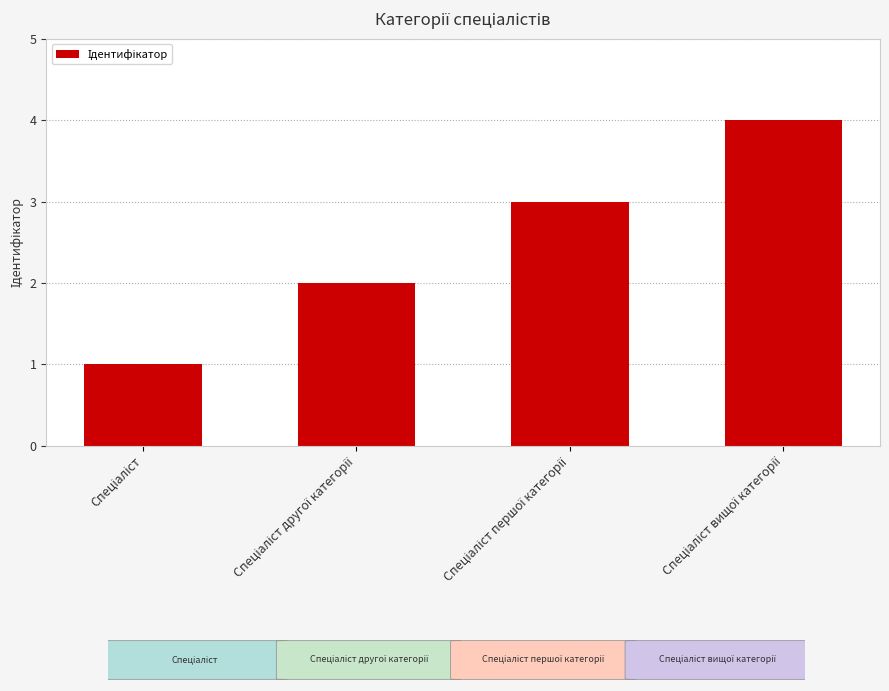

What is the greatest value displayed?

4